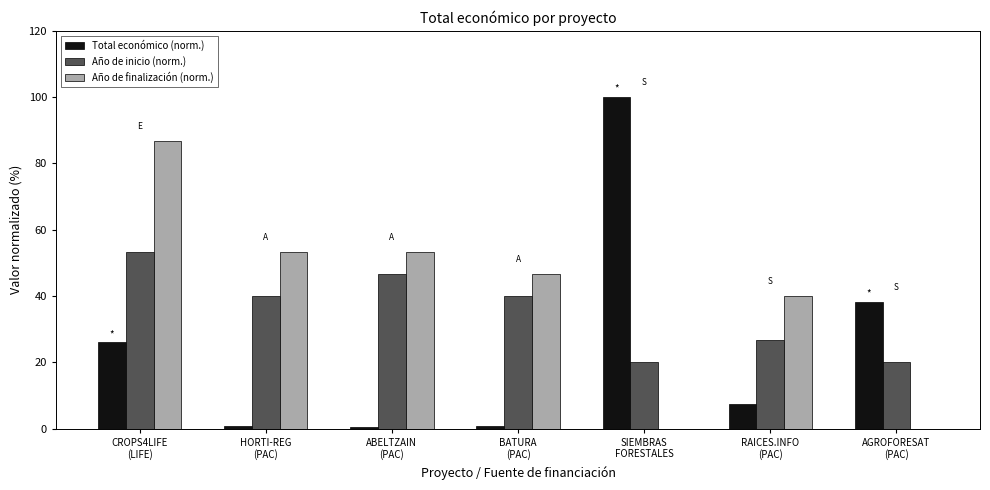

What is the sum of all Total económico (norm.) values?

173.9